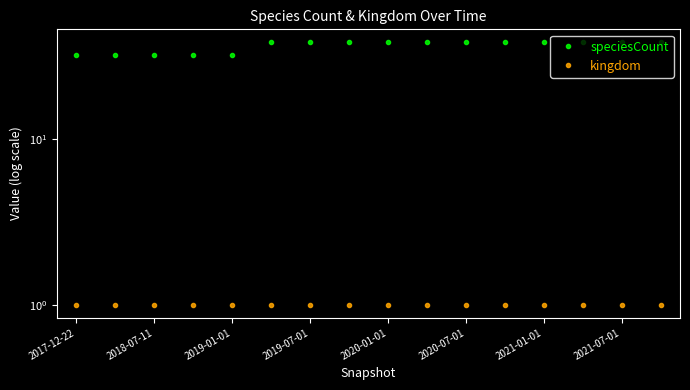

What are all the series names shown in the legend?

speciesCount, kingdom